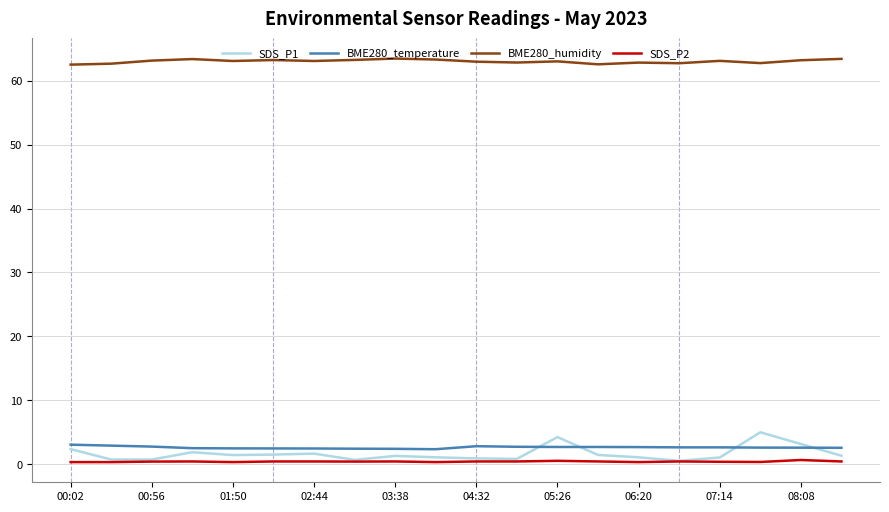

True or false: BME280_humidity has more than 0 interior local peaks.

True